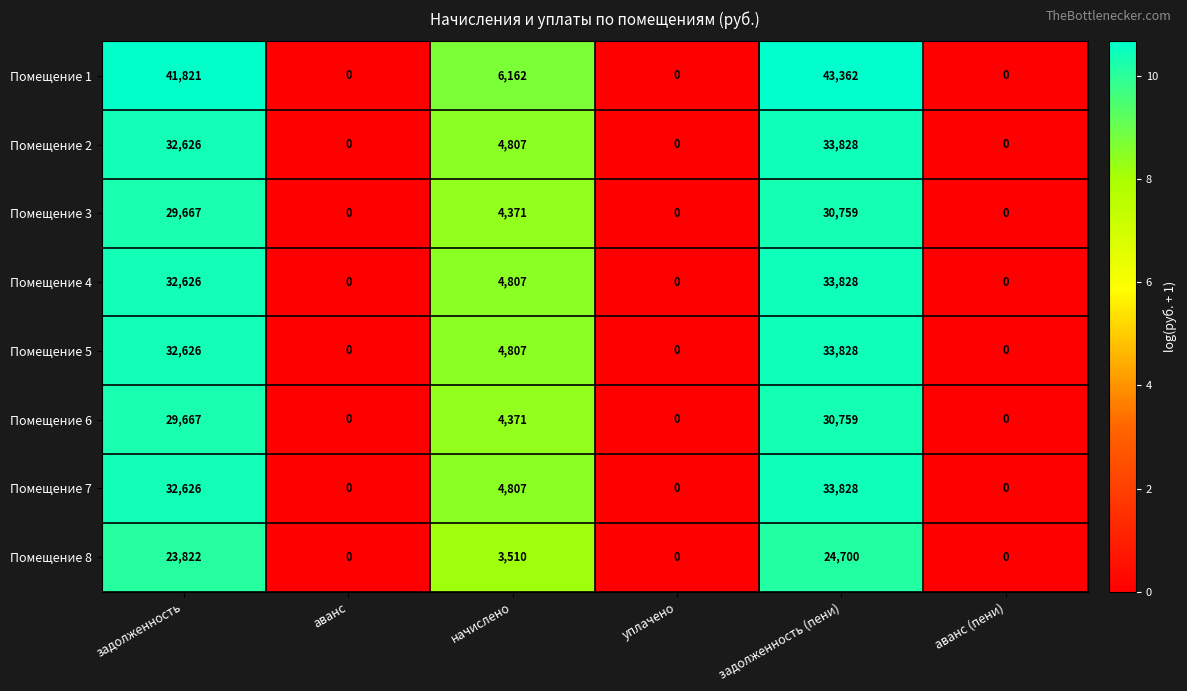

How many values in the Помещение 3 series are below 4371?

3